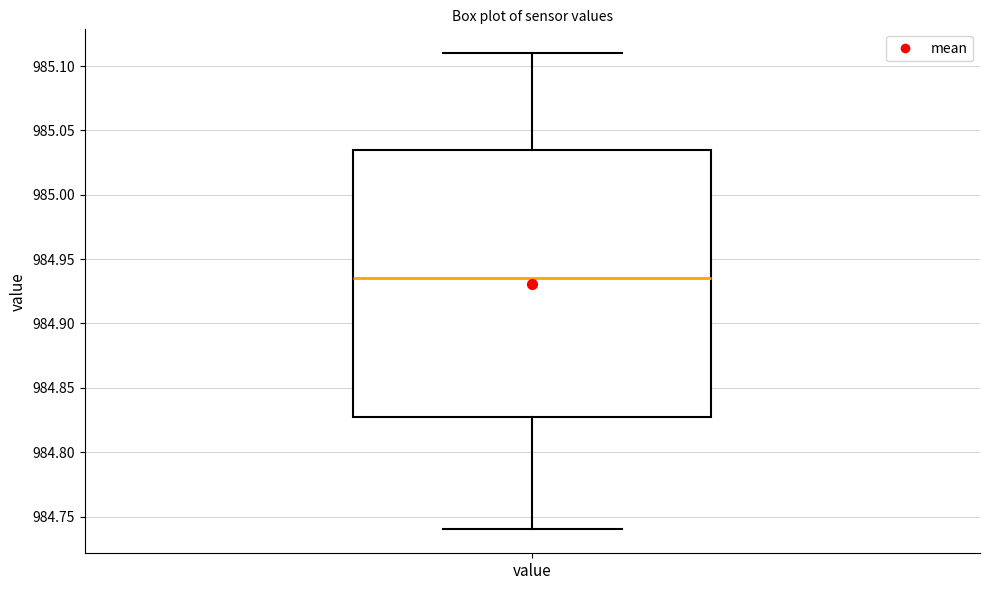

Read this box plot against the y-axis: the position of the median line, the range covered by the box, and the ends of both whiskers. The values are not printed on the chart, so give them approximately, as read against the axis.

median 984.935, box 984.830 to 985.035, whiskers 984.740 to 985.110